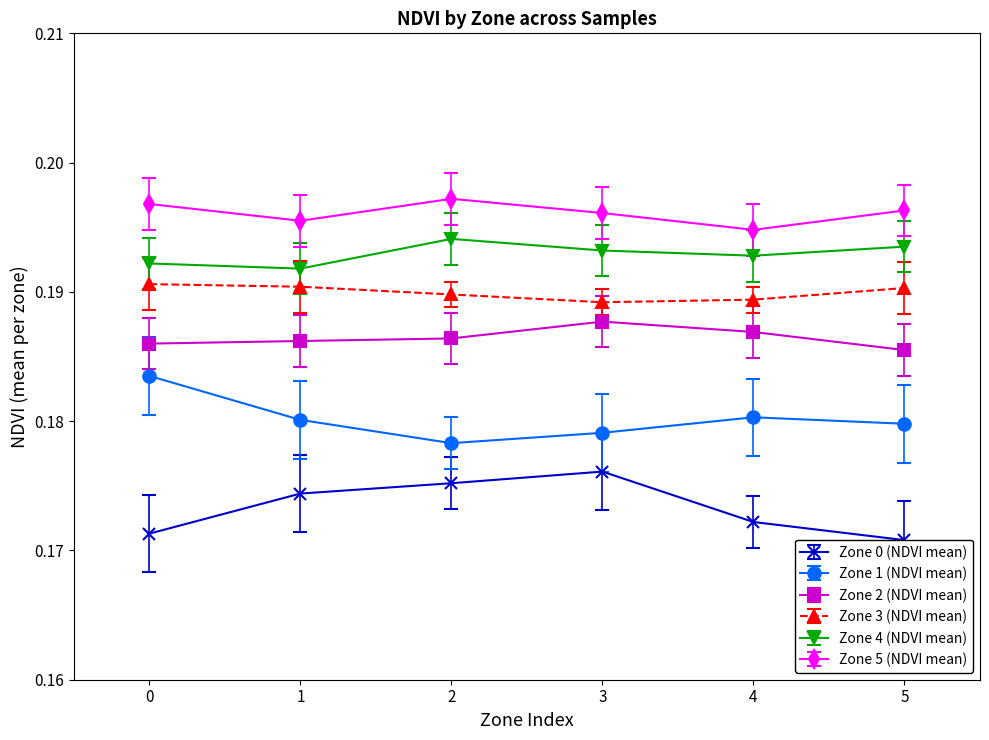

What is the value of the Zone 2 (NDVI mean) point at the 5th from the left?

0.2